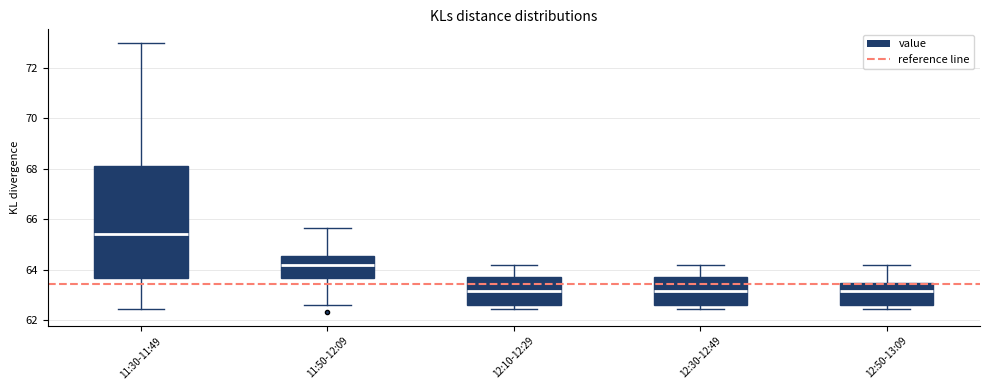

Reading left to right, transcribe this box plot: for each box, give where its median line is, the range the box spans, and where its two whiskers end, as read against the y-axis. The values are not printed on the chart, so give them approximately, as read against the axis.

11:30-11:49: median 65.4, box 63.6 to 68.2, whiskers 62.4 to 73.0
11:50-12:09: median 64.2, box 63.6 to 64.6, whiskers 62.6 to 65.6
12:10-12:29: median 63.2, box 62.6 to 63.8, whiskers 62.4 to 64.2
12:30-12:49: median 63.2, box 62.6 to 63.8, whiskers 62.4 to 64.2
12:50-13:09: median 63.2, box 62.6 to 63.4, whiskers 62.4 to 64.2